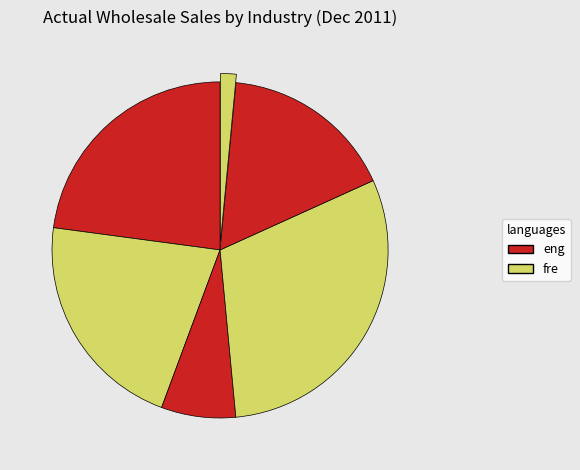

How many slices are in this pie chart?

6